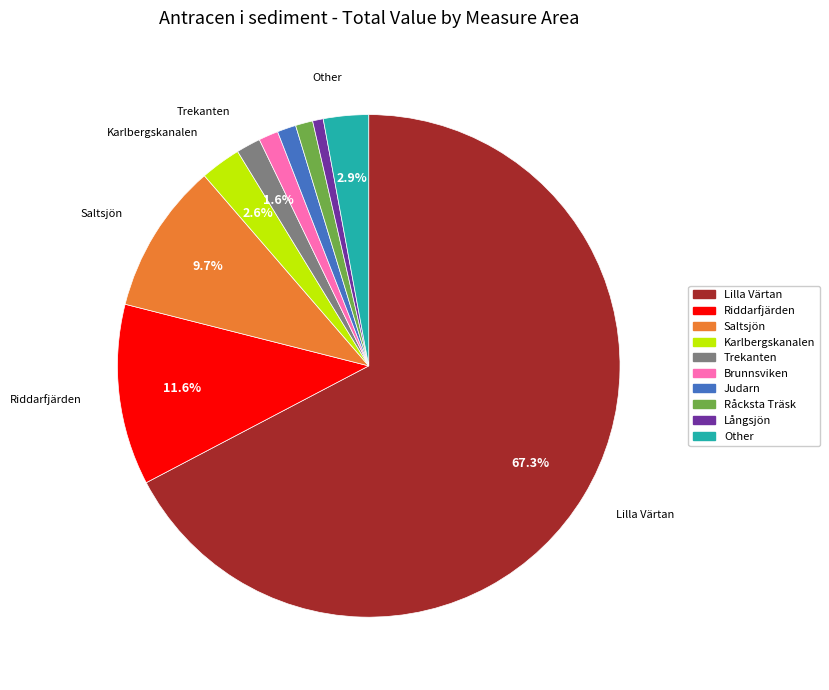

To the nearest percent, what is the combined percentage of Other and Judarn?

4%